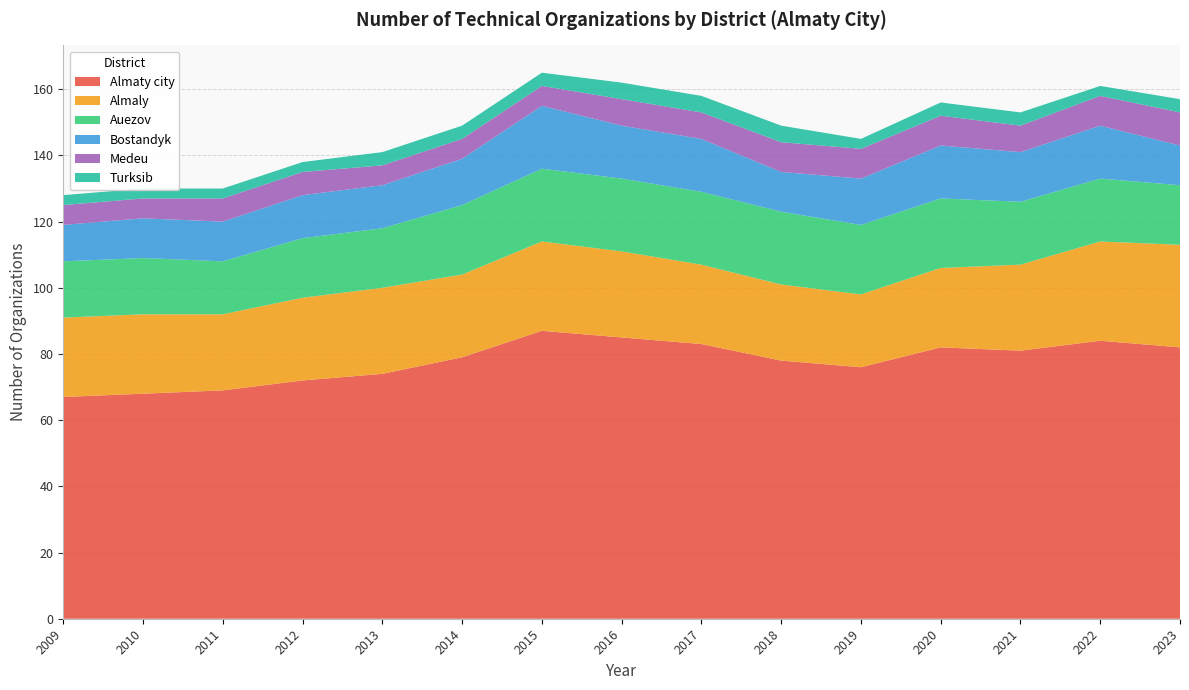

Reading left to right, transcribe all the data shown in this chart.

Almaty city: 2009=67	2010=68	2011=69	2012=72	2013=74	2014=79	2015=87	2016=85	2017=83	2018=78	2019=76	2020=82	2021=81	2022=84	2023=82
Almaly: 2009=24	2010=24	2011=23	2012=25	2013=26	2014=25	2015=27	2016=26	2017=24	2018=23	2019=22	2020=24	2021=26	2022=30	2023=31
Auezov: 2009=17	2010=17	2011=16	2012=18	2013=18	2014=21	2015=22	2016=22	2017=22	2018=22	2019=21	2020=21	2021=19	2022=19	2023=18
Bostandyk: 2009=11	2010=12	2011=12	2012=13	2013=13	2014=14	2015=19	2016=16	2017=16	2018=12	2019=14	2020=16	2021=15	2022=16	2023=12
Medeu: 2009=6	2010=6	2011=7	2012=7	2013=6	2014=6	2015=6	2016=8	2017=8	2018=9	2019=9	2020=9	2021=8	2022=9	2023=10
Turksib: 2009=3	2010=3	2011=3	2012=3	2013=4	2014=4	2015=4	2016=5	2017=5	2018=5	2019=3	2020=4	2021=4	2022=3	2023=4